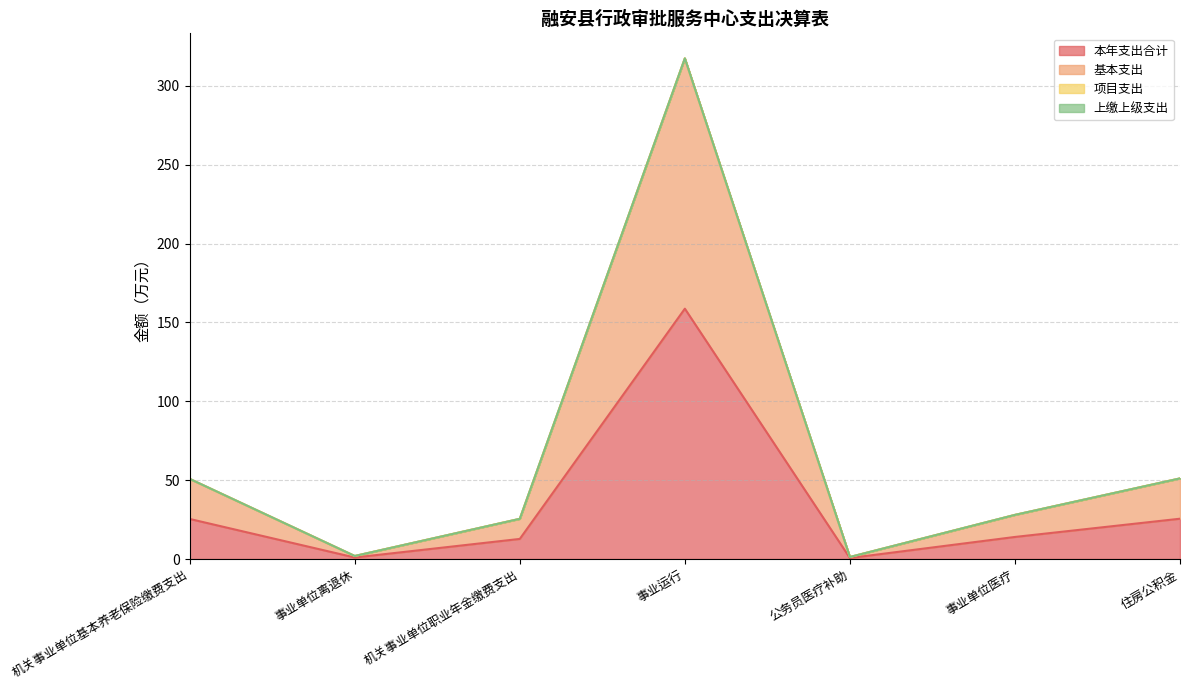

What is the sum of the 本年支出合计 values at 机关事业单位职业年金缴费支出 and 事业运行?

171.4